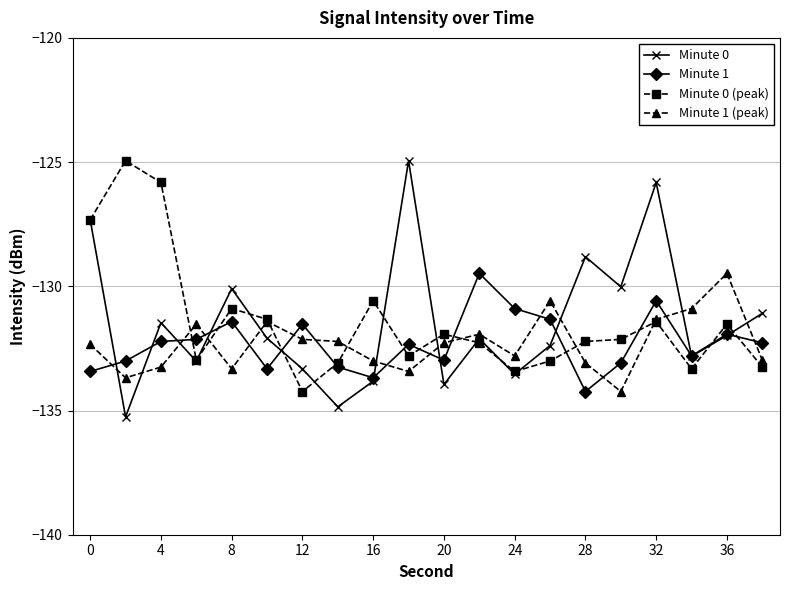

True or false: Minute 0 has more than 1 interior local peaks.

True